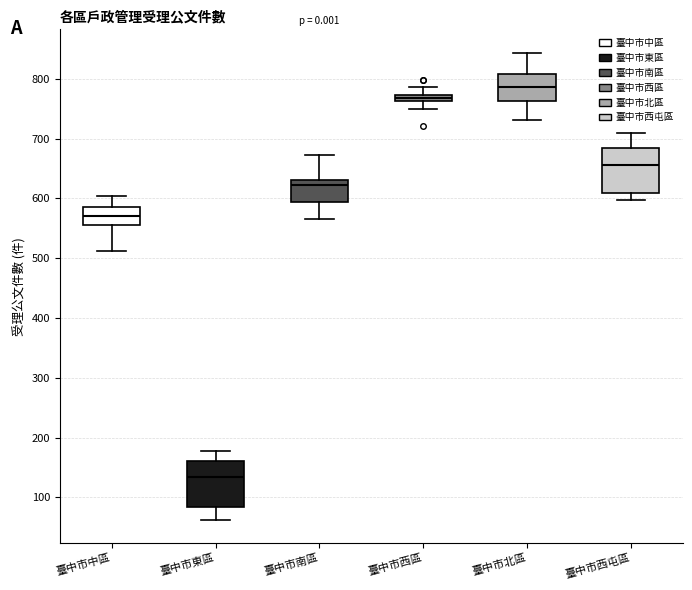

Which box has the lowest median line?

臺中市東區